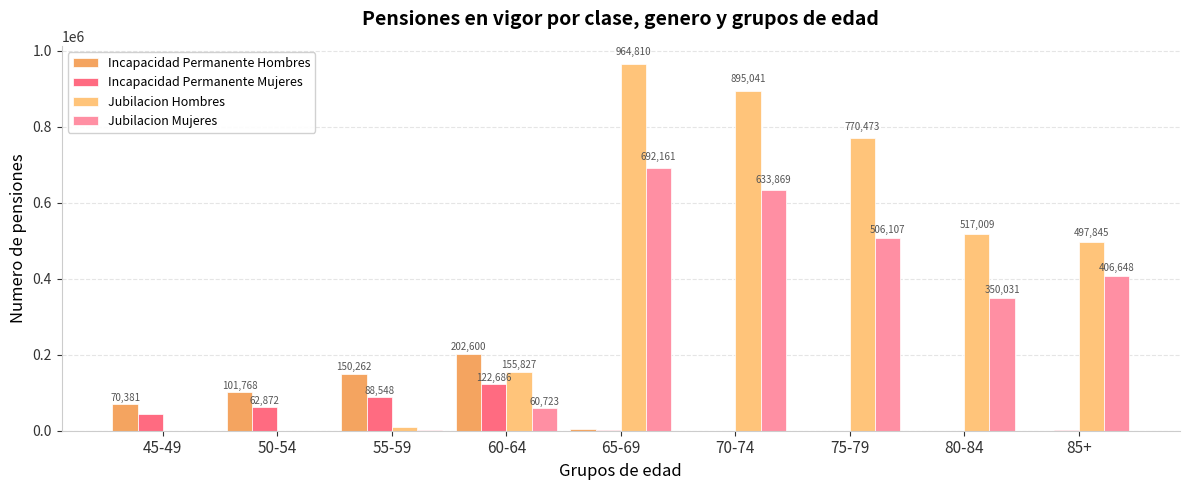

Which series changed the most between 65-69 and 70-74?

Jubilacion Hombres